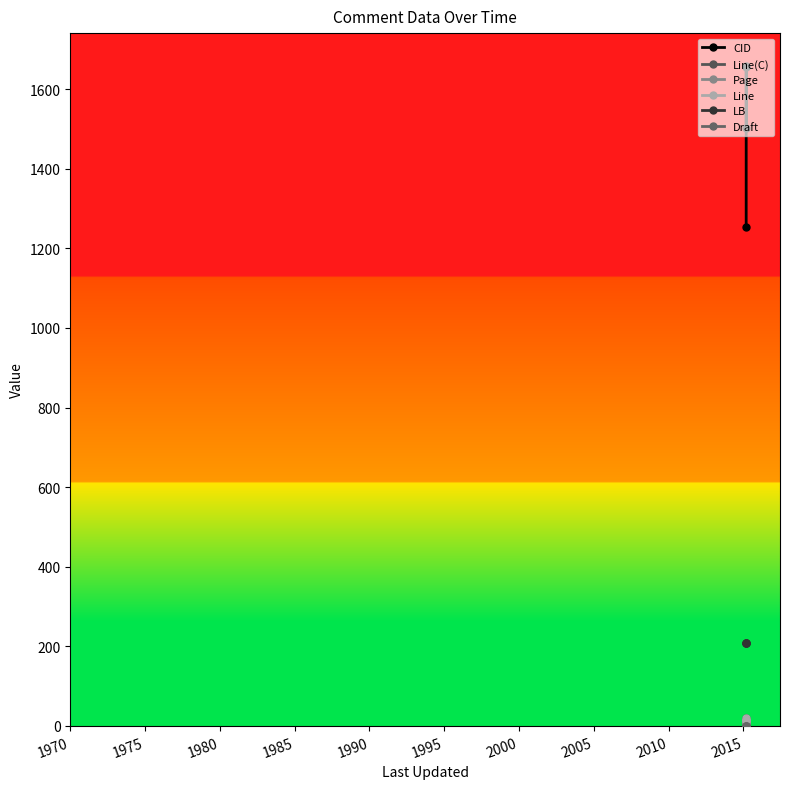

What is the difference between the maximum and second lowest values in the Line(C) series?

6.0